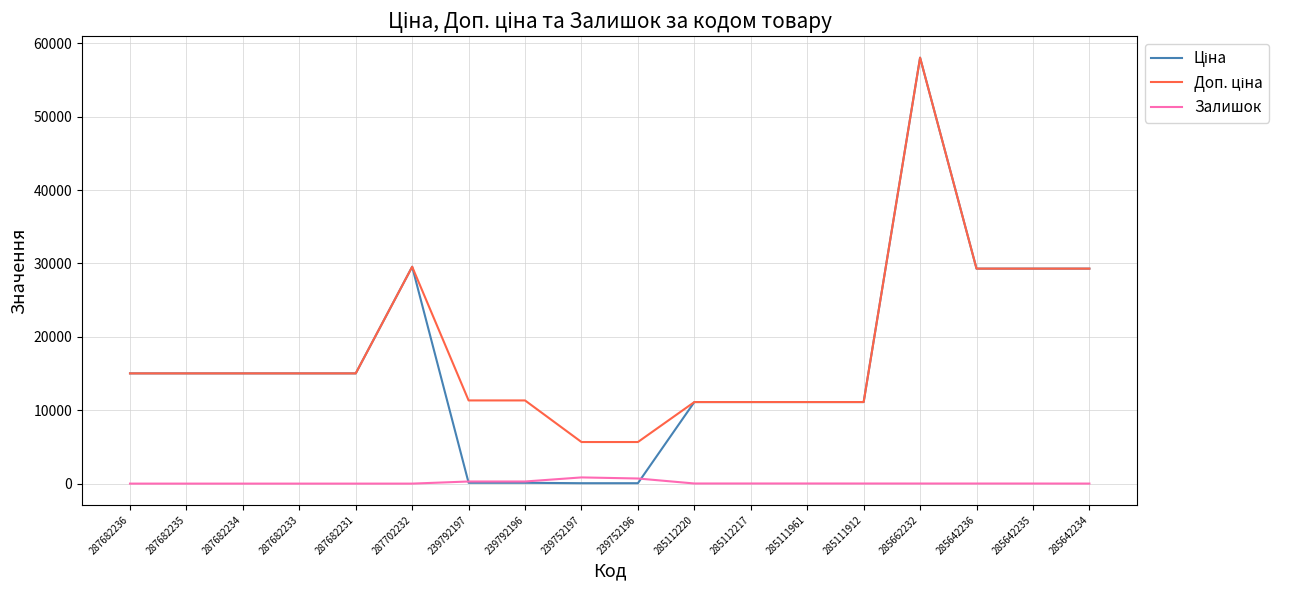

Is it true that Залишок equals 0.0 at 287682236?

True